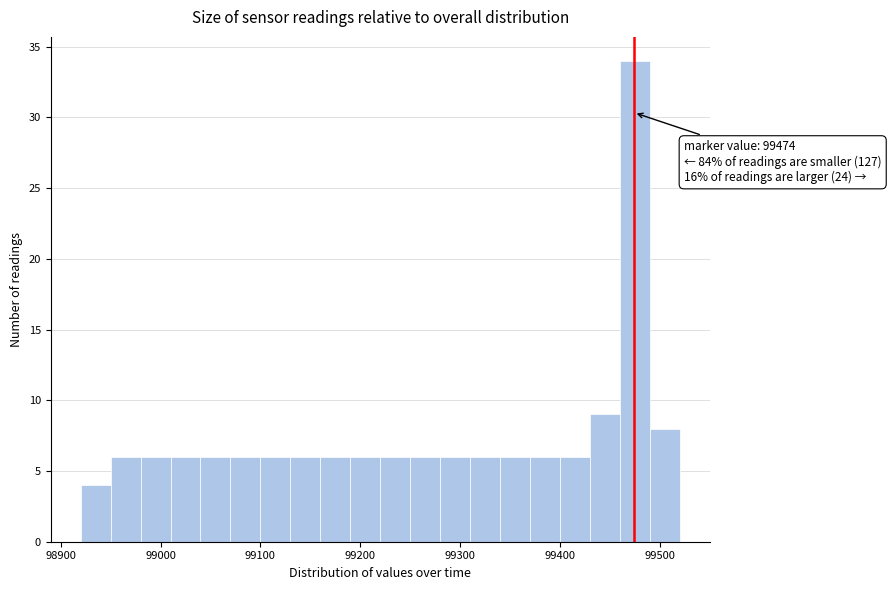

Read against the x-axis, roughly where is the centre of the tallest bar?

99480